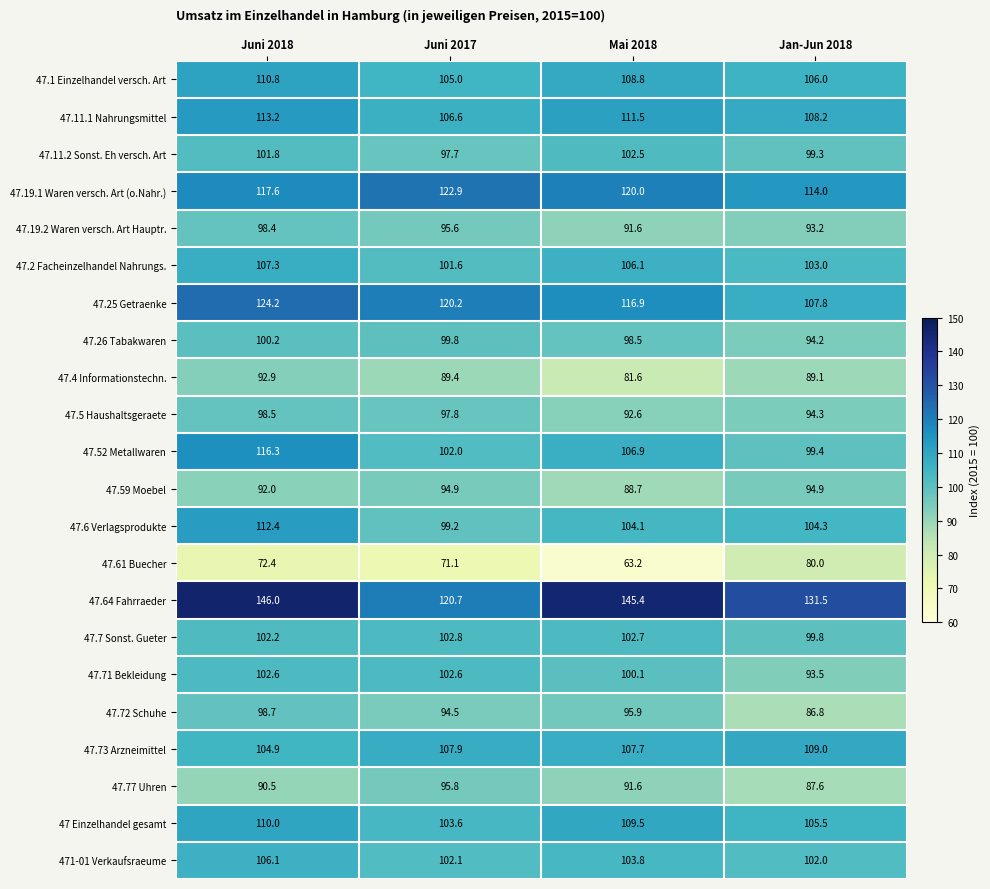

Rank the series at Juni 2017 from lowest to highest value.

47.61 Buecher, 47.4 Informationstechn., 47.72 Schuhe, 47.59 Moebel, 47.19.2 Waren versch. Art Hauptr., 47.77 Uhren, 47.11.2 Sonst. Eh versch. Art, 47.5 Haushaltsgeraete, 47.6 Verlagsprodukte, 47.26 Tabakwaren, 47.2 Facheinzelhandel Nahrungs., 47.52 Metallwaren, 471-01 Verkaufsraeume, 47.71 Bekleidung, 47.7 Sonst. Gueter, 47 Einzelhandel gesamt, 47.1 Einzelhandel versch. Art, 47.11.1 Nahrungsmittel, 47.73 Arzneimittel, 47.25 Getraenke, 47.64 Fahrraeder, 47.19.1 Waren versch. Art (o.Nahr.)